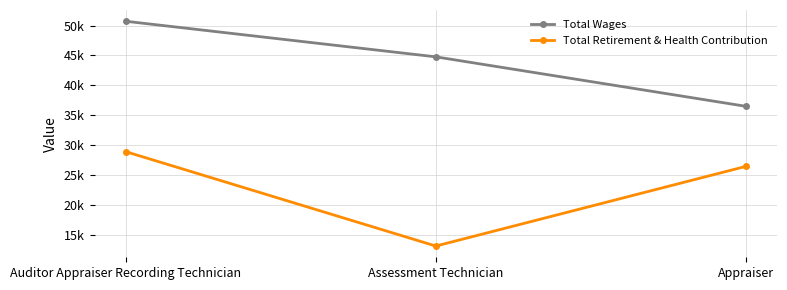

At which category is the sum across all series the highest?

Auditor Appraiser Recording Technician